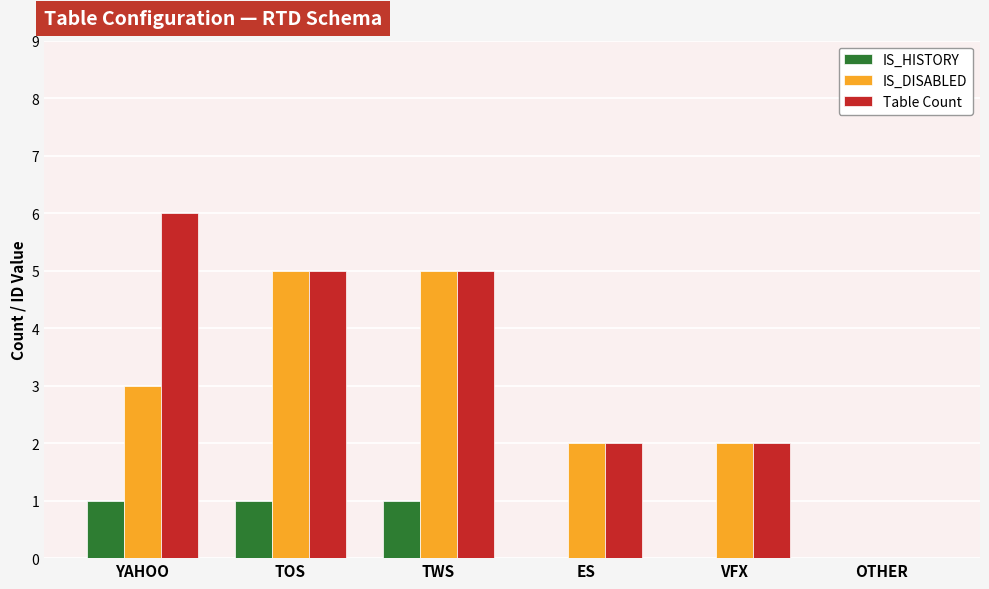

Reading left to right, list all the values displayed in this chart.

IS_HISTORY: YAHOO=1	TOS=1	TWS=1	ES=0	VFX=0	OTHER=0
IS_DISABLED: YAHOO=3	TOS=5	TWS=5	ES=2	VFX=2	OTHER=0
Table Count: YAHOO=6	TOS=5	TWS=5	ES=2	VFX=2	OTHER=0